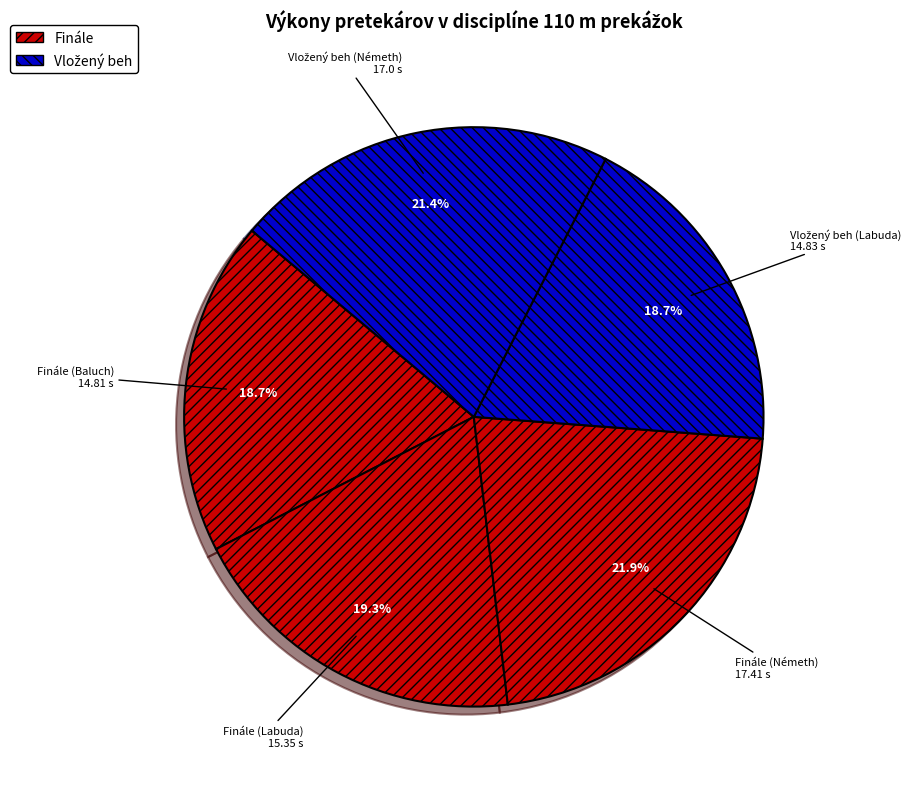

To the nearest percent, what is the difference between the largest and smallest slice percentages?

3%